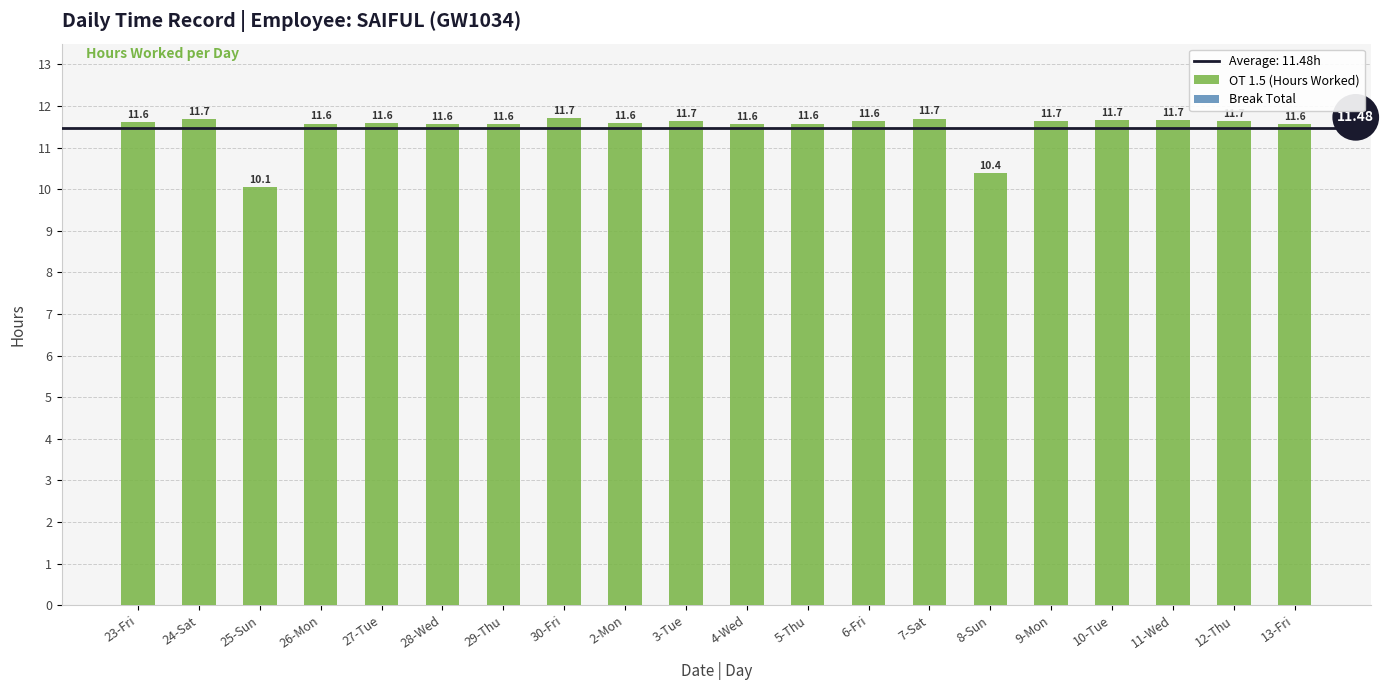

What is the ratio of the value at 5-Thu to the value at 9-Mon?

1.0